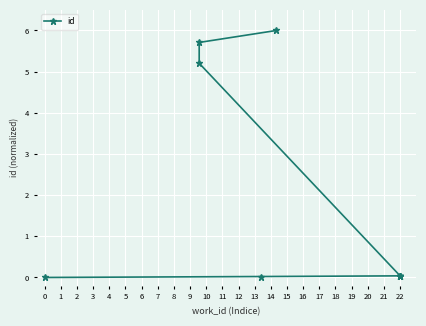

What is the maximum value shown in the chart?

6.0